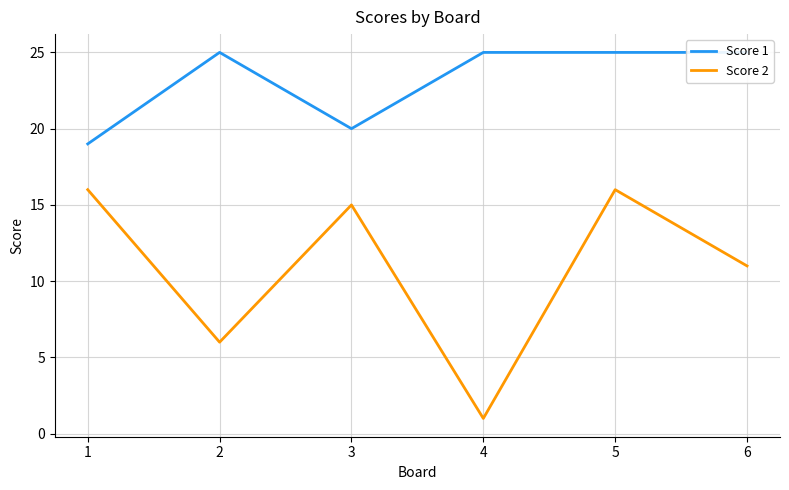

Reading right to left, transcribe all the data shown in this chart.

Score 1: 25	25	25	20	25	19
Score 2: 11	16	1	15	6	16